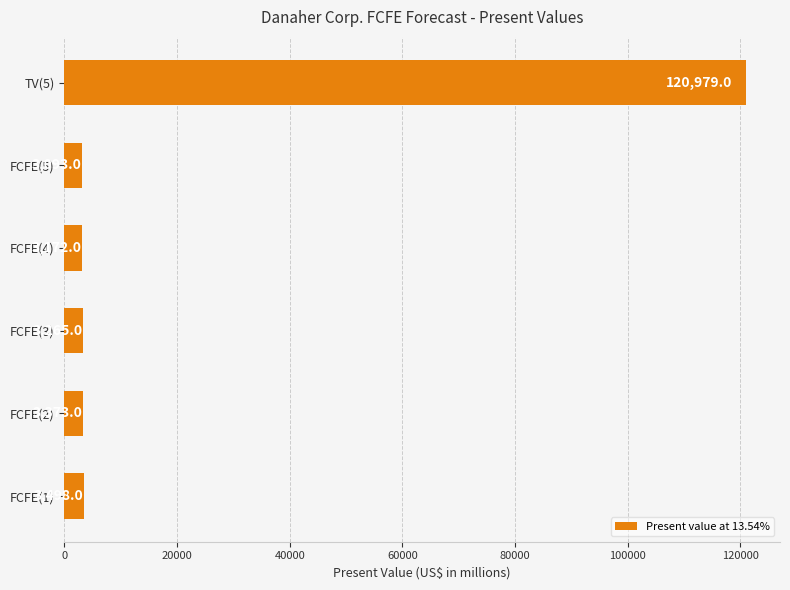

Reading bottom to top, what are all the values shown in this chart?

3498	3373	3265	3172	3093	120979